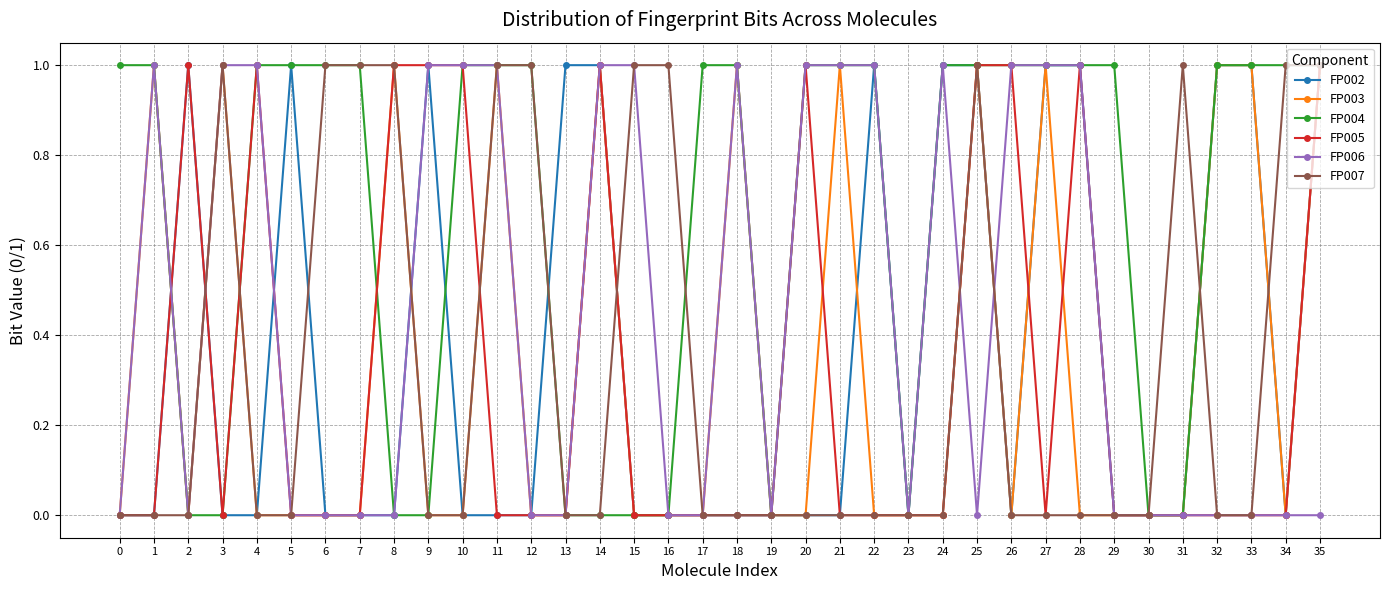

Which series has the largest total across all categories?

FP004